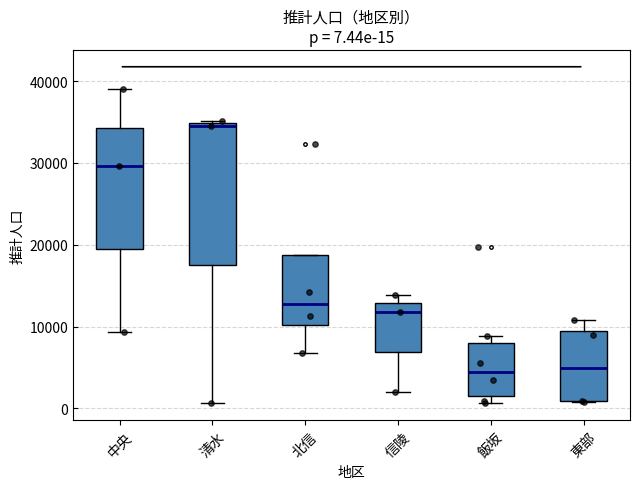

Which box is the tallest, from its lower edge to its upper edge?

清水